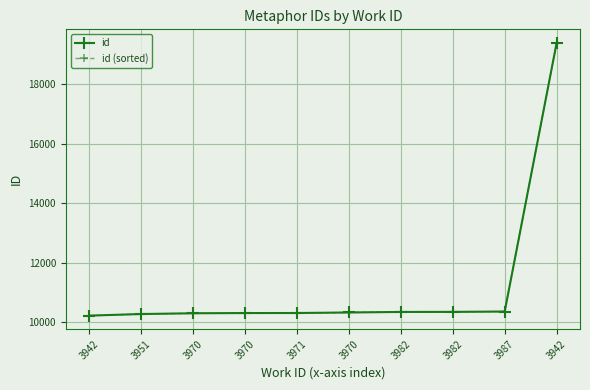

True or false: id has more than 1 interior local peaks.

False